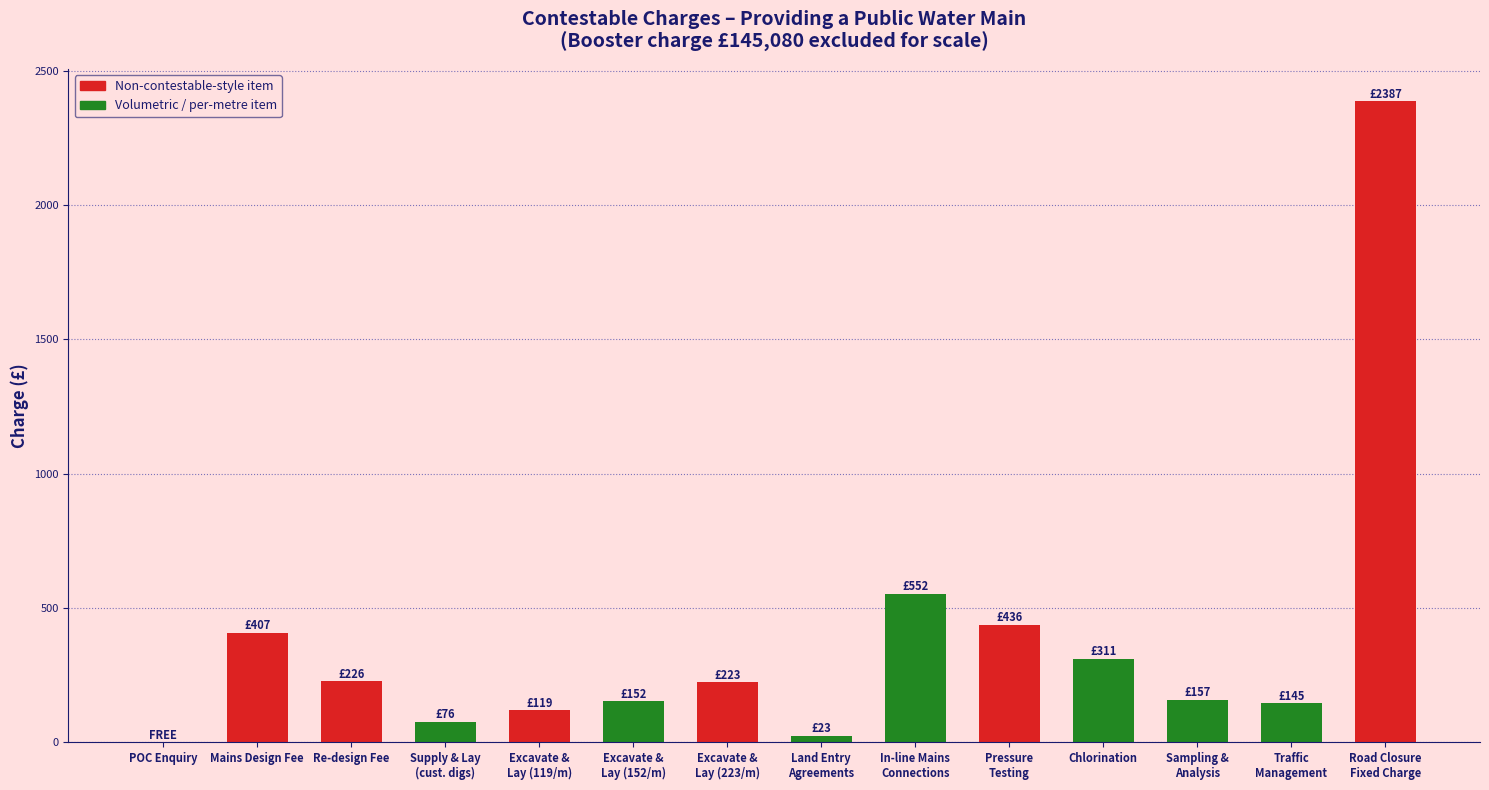

The value at POC Enquiry is 0. True or false?

True